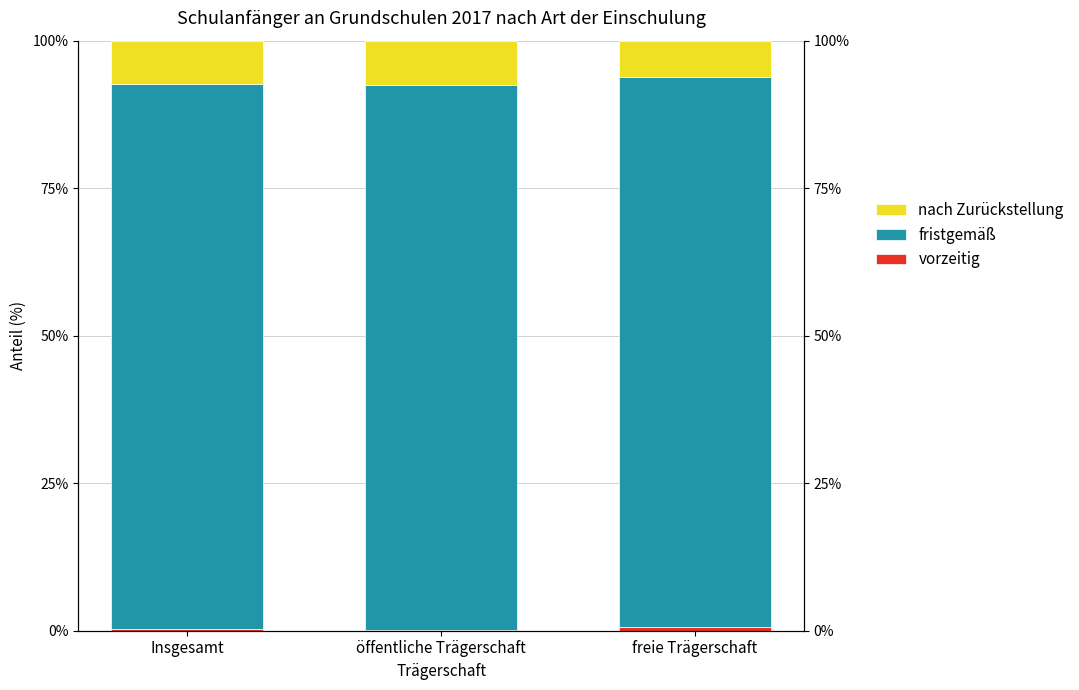

Which series has the largest total across all categories?

fristgemäß